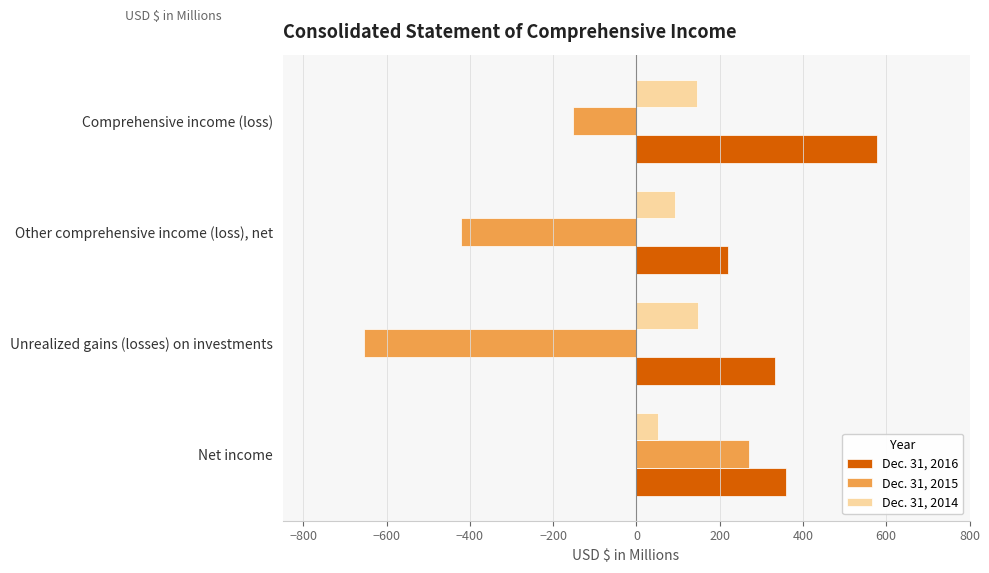

Which category has the highest value across all series?

Comprehensive income (loss)